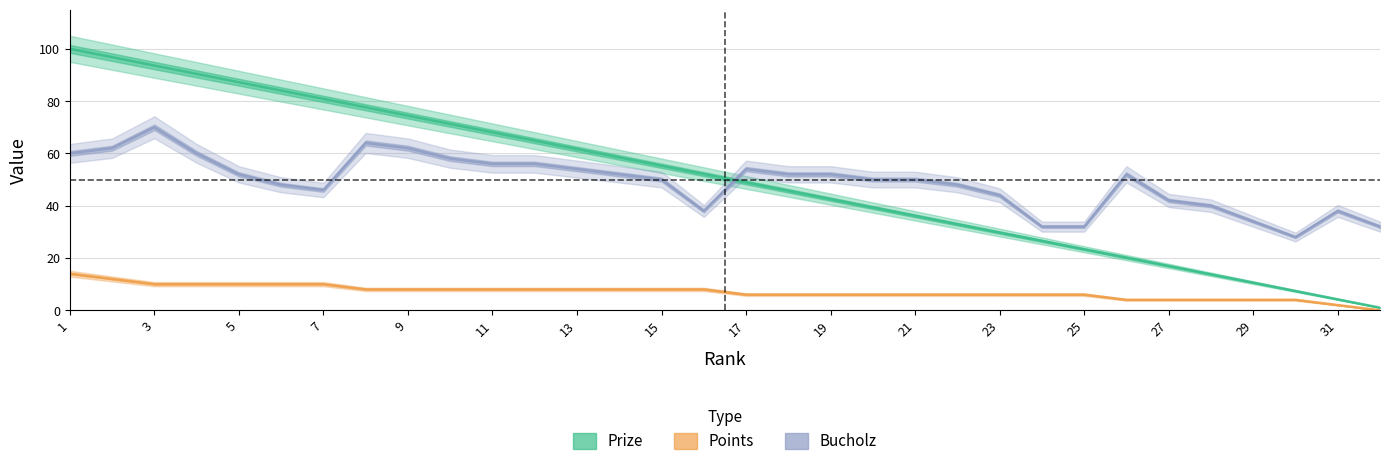

How many values in the Points series are below 8?

16